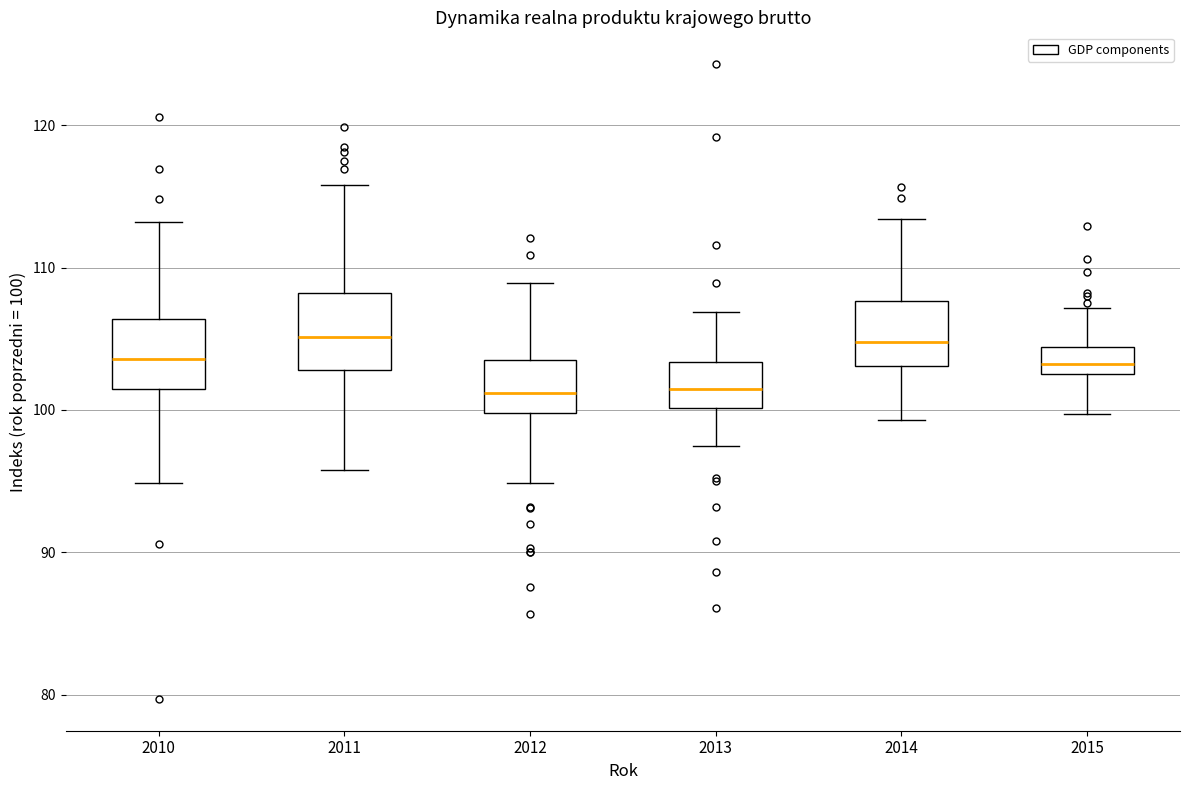

Reading left to right, transcribe this box plot: for each box, give where its median line is, the range the box spans, and where its two whiskers end, as read against the y-axis. The values are not printed on the chart, so give them approximately, as read against the axis.

2010: median 104, box 102 to 106, whiskers 95 to 113
2011: median 105, box 103 to 108, whiskers 96 to 116
2012: median 101, box 100 to 104, whiskers 95 to 109
2013: median 102, box 100 to 103, whiskers 98 to 107
2014: median 105, box 103 to 108, whiskers 99 to 113
2015: median 103 (inside the box), box 103 to 104, whiskers 100 to 107